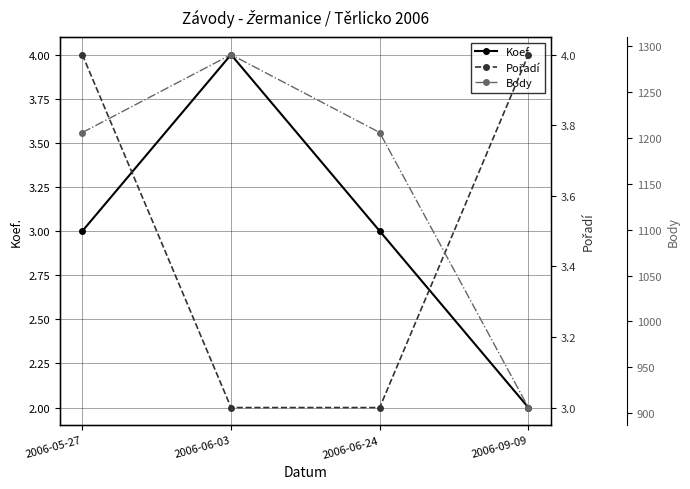

How many lines are shown in the chart?

3